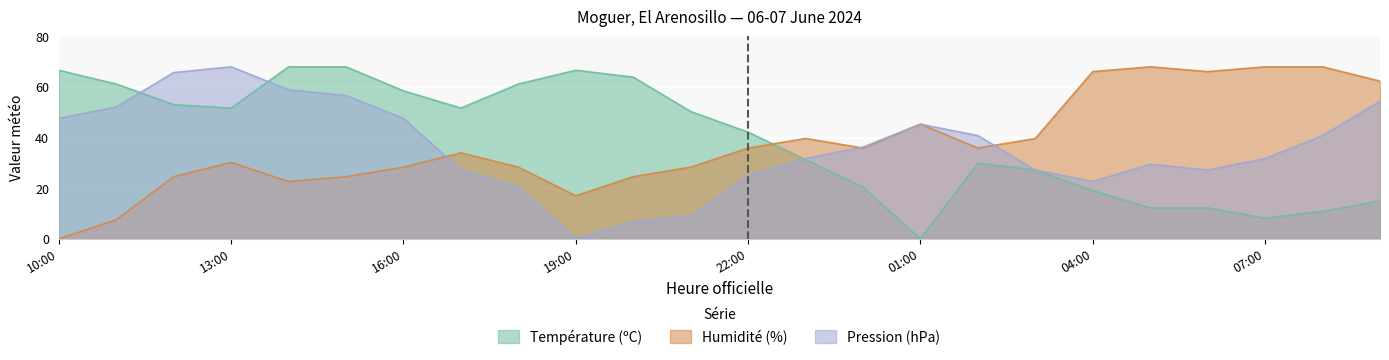

What is the sum of the Humidité (%) values at 17:00 and 07:00?

102.0